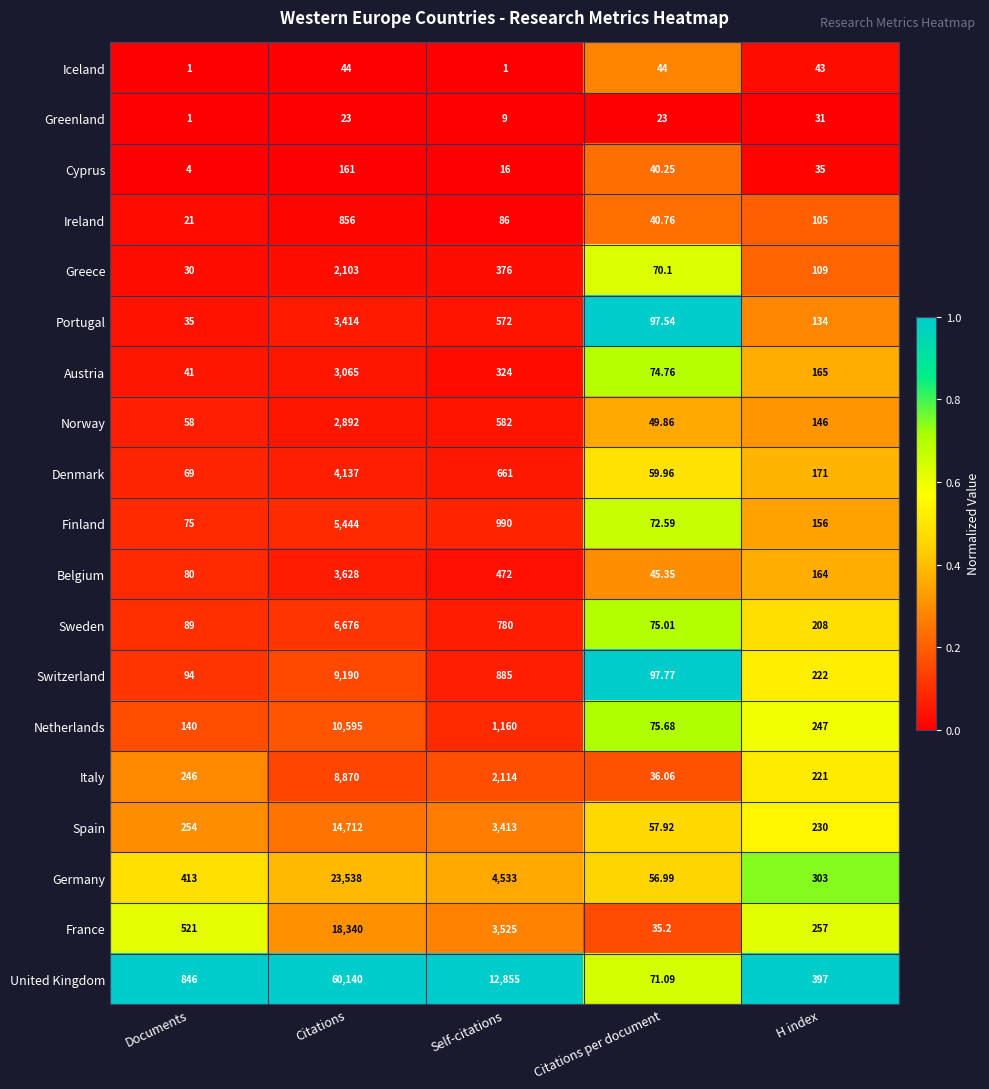

Where does the Norway series first go above 146?

Citations